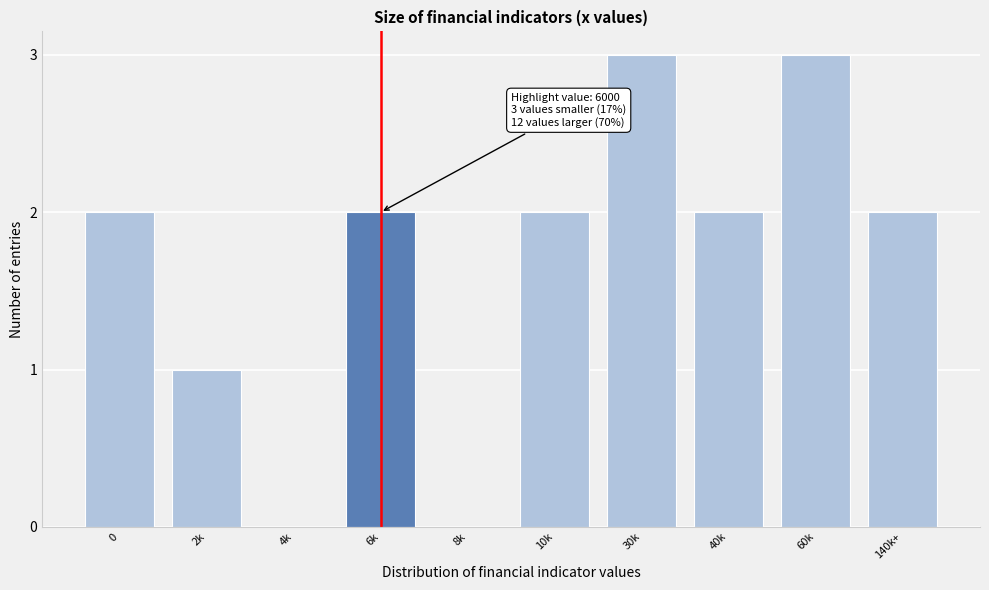

Reading left to right, what are all the values shown in this chart?

0=2	2k=1	4k=0	6k=2	8k=0	10k=2	30k=3	40k=2	60k=3	140k+=2